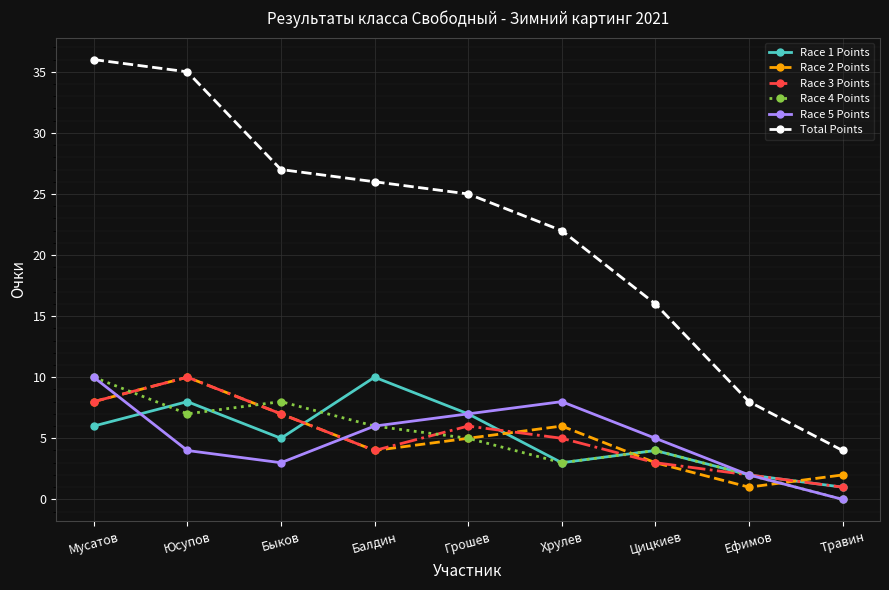

Between which two adjacent categories do Race 5 Points and Race 3 Points first intersect?

Мусатов and Юсупов